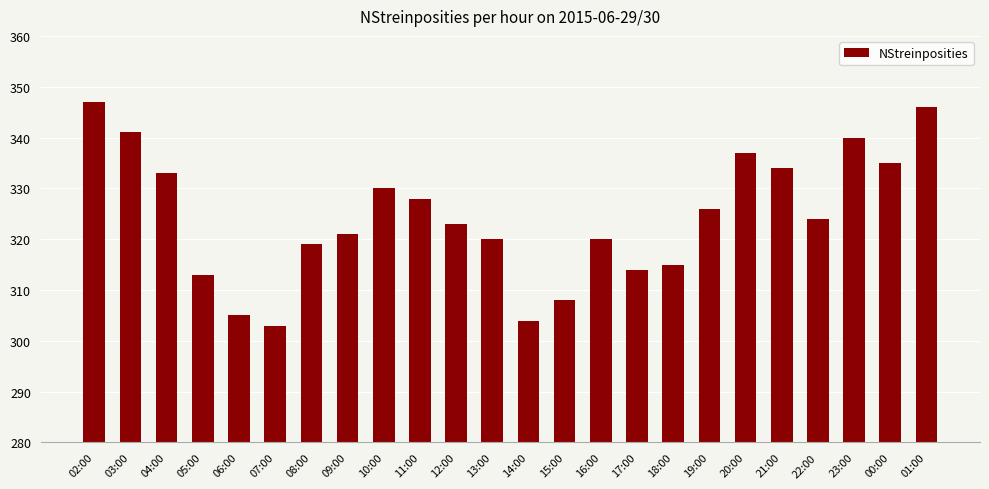

What is the change in value from 10:00 to 12:00?

-7